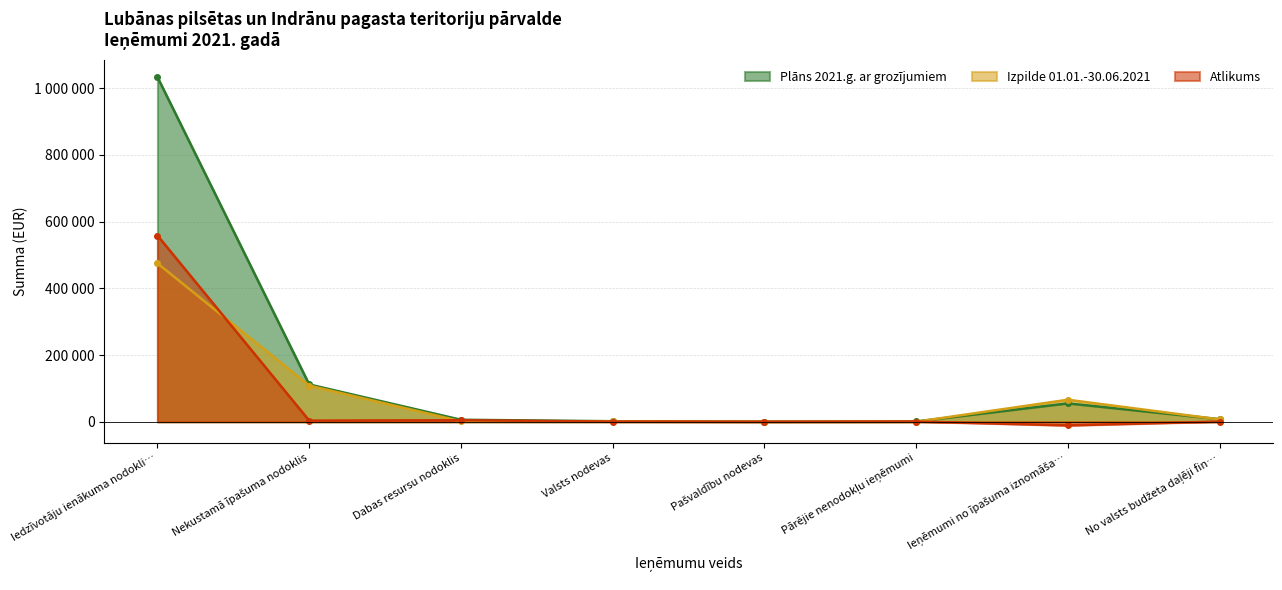

Which series changed the most between Nekustamā īpašuma nodoklis and Pārējie nenodokļu ieņēmumi?

Plāns 2021.g. ar grozījumiem